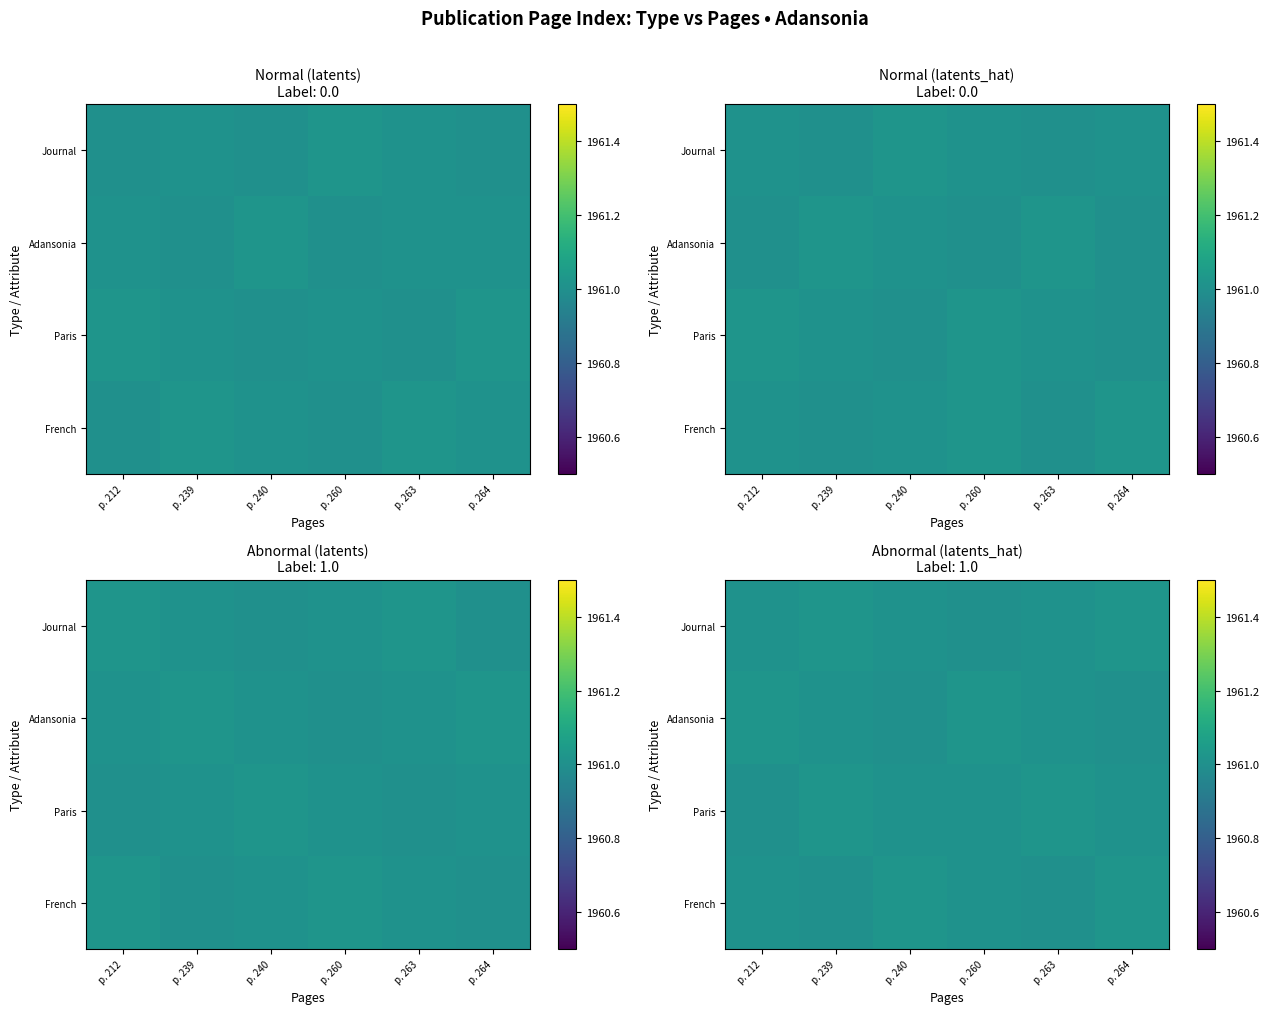

At how many categories does at least one series exceed 1961?

6